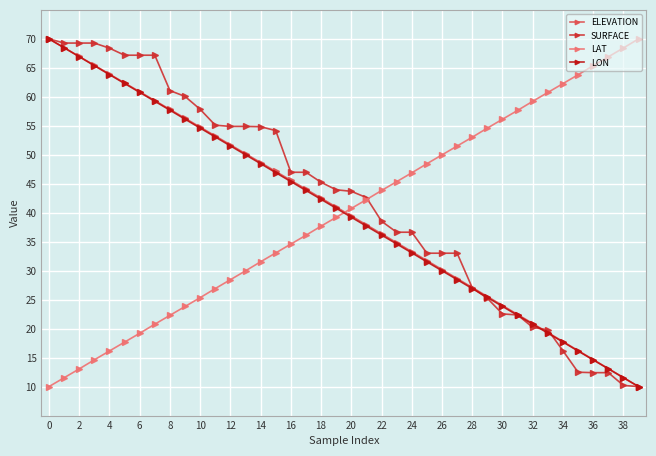

After their last crossing, which series has the higher values: LAT or ELEVATION?

LAT